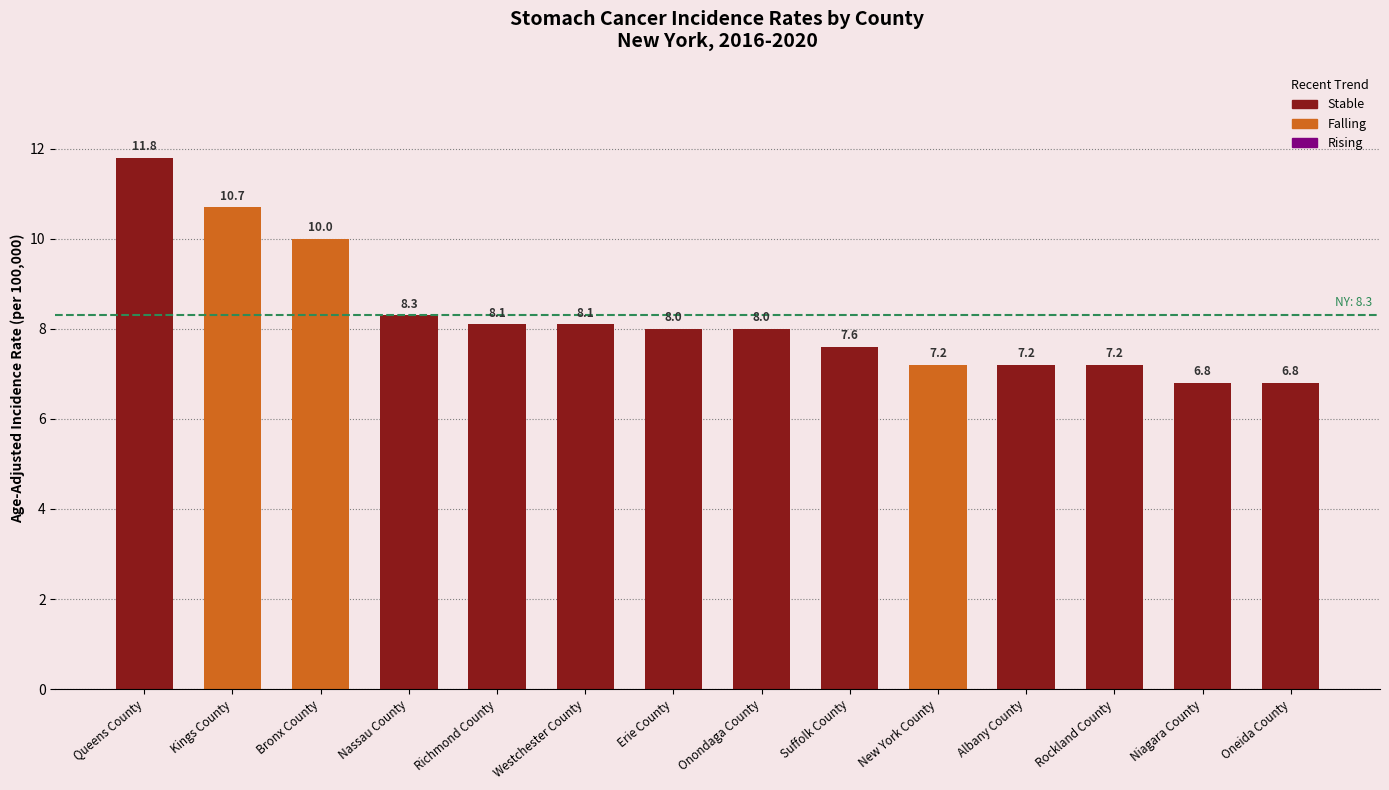

What position from the right is Queens County?

14